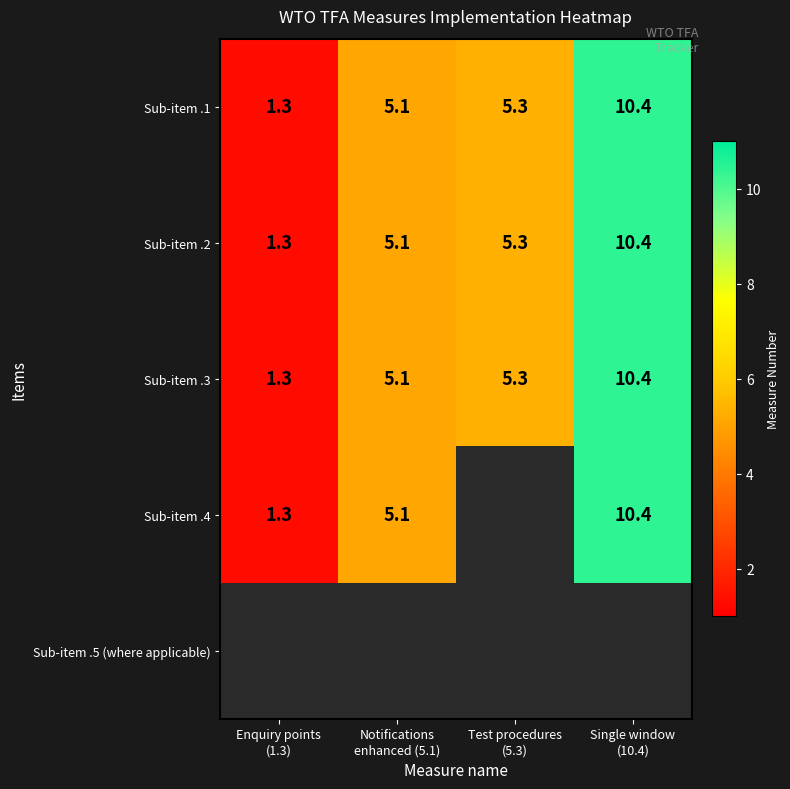

What is the minimum value for Sub-item .2?

1.3